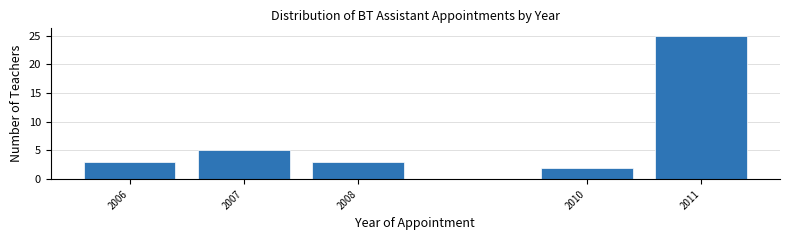

Reading left to right, transcribe all the data shown in this chart.

3	5	3	2	25